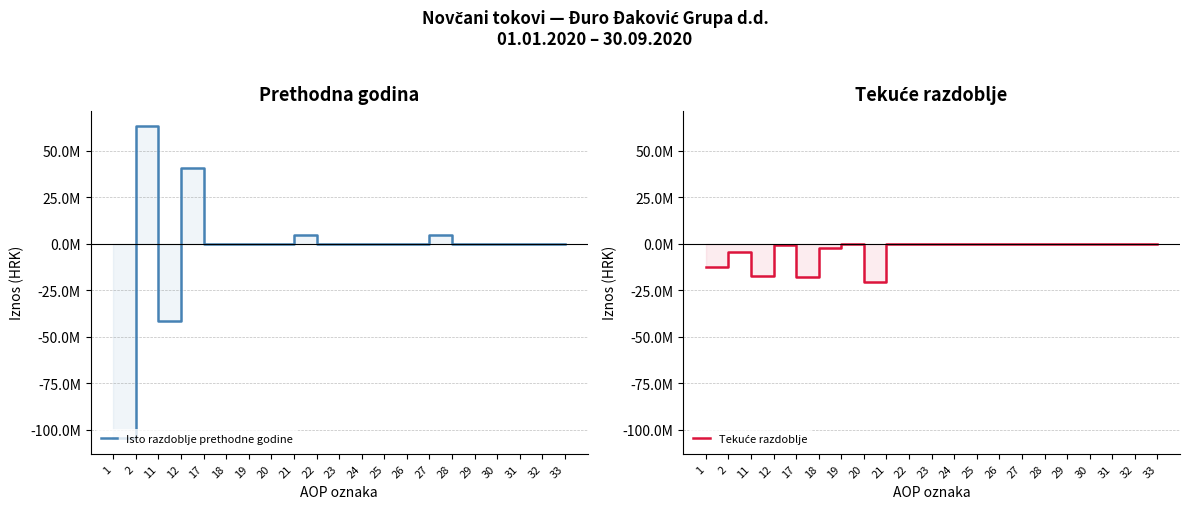

At how many categories does at least one series exceed -70285760?

21